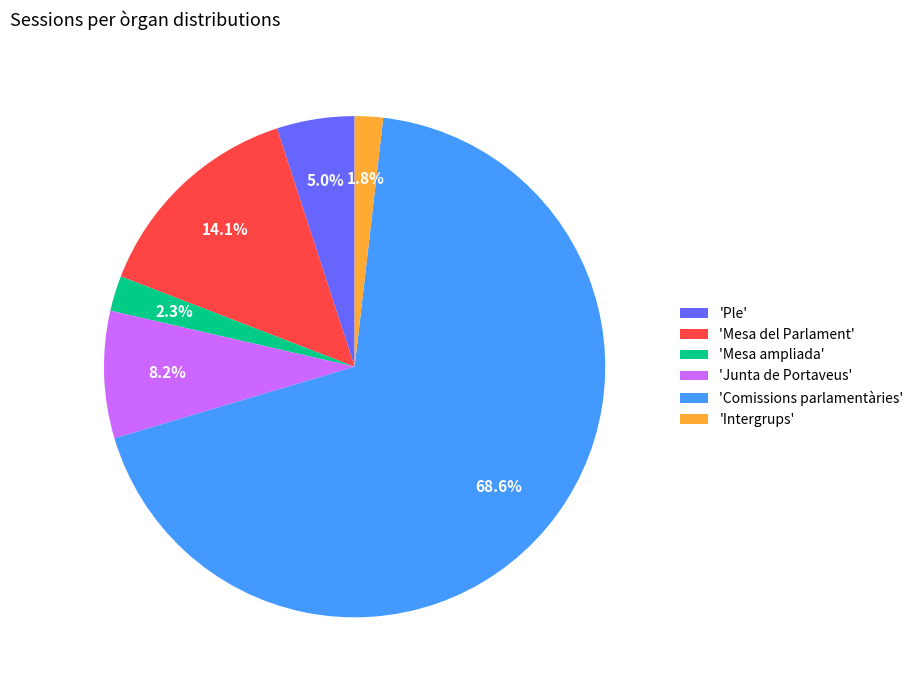

What portion of the pie excludes 'Intergrups'?

98.2%